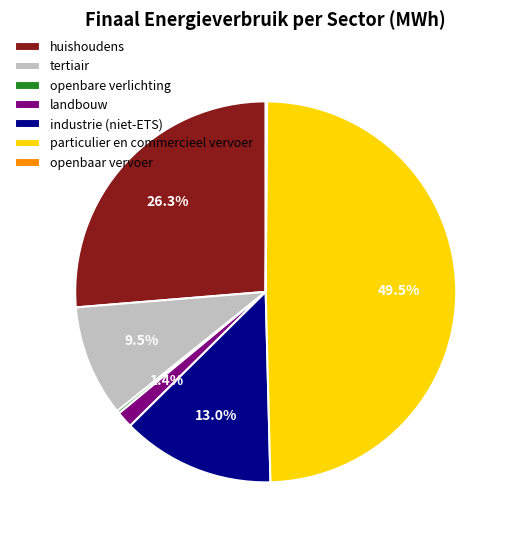

What portion of the pie excludes industrie (niet-ETS)?

87.0%